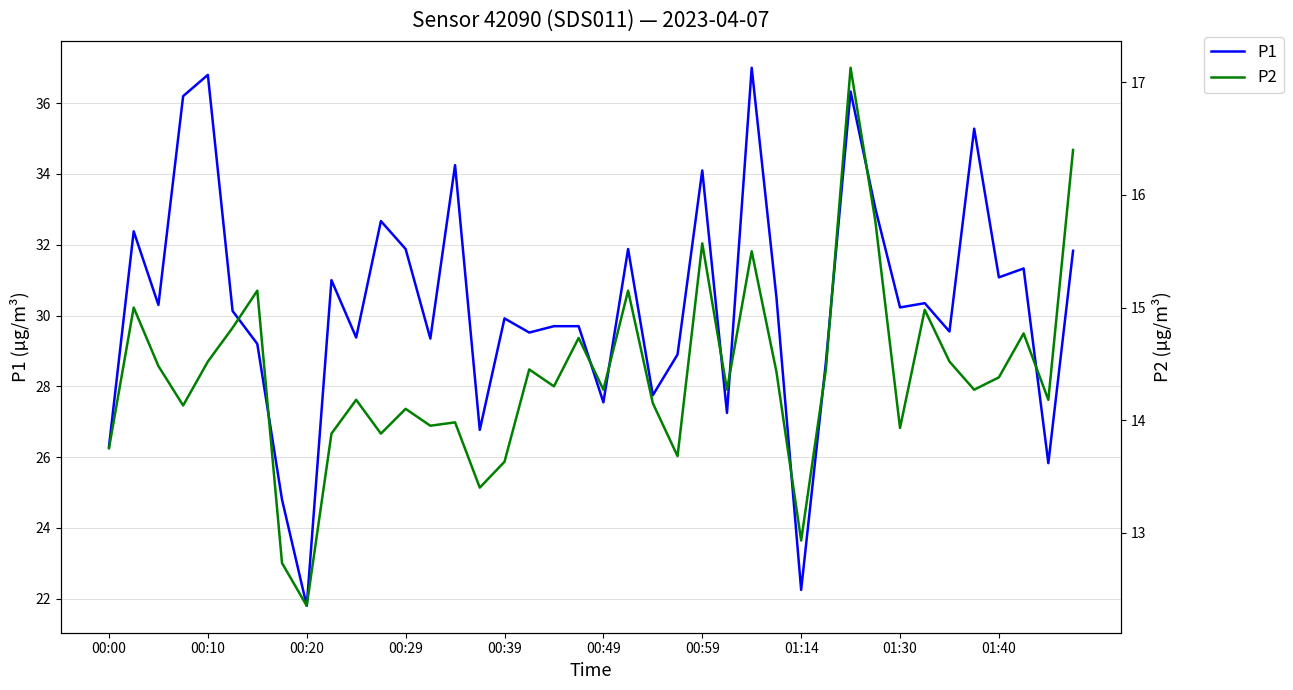

What is the sum of the P2 values at 33 and 23?

28.7